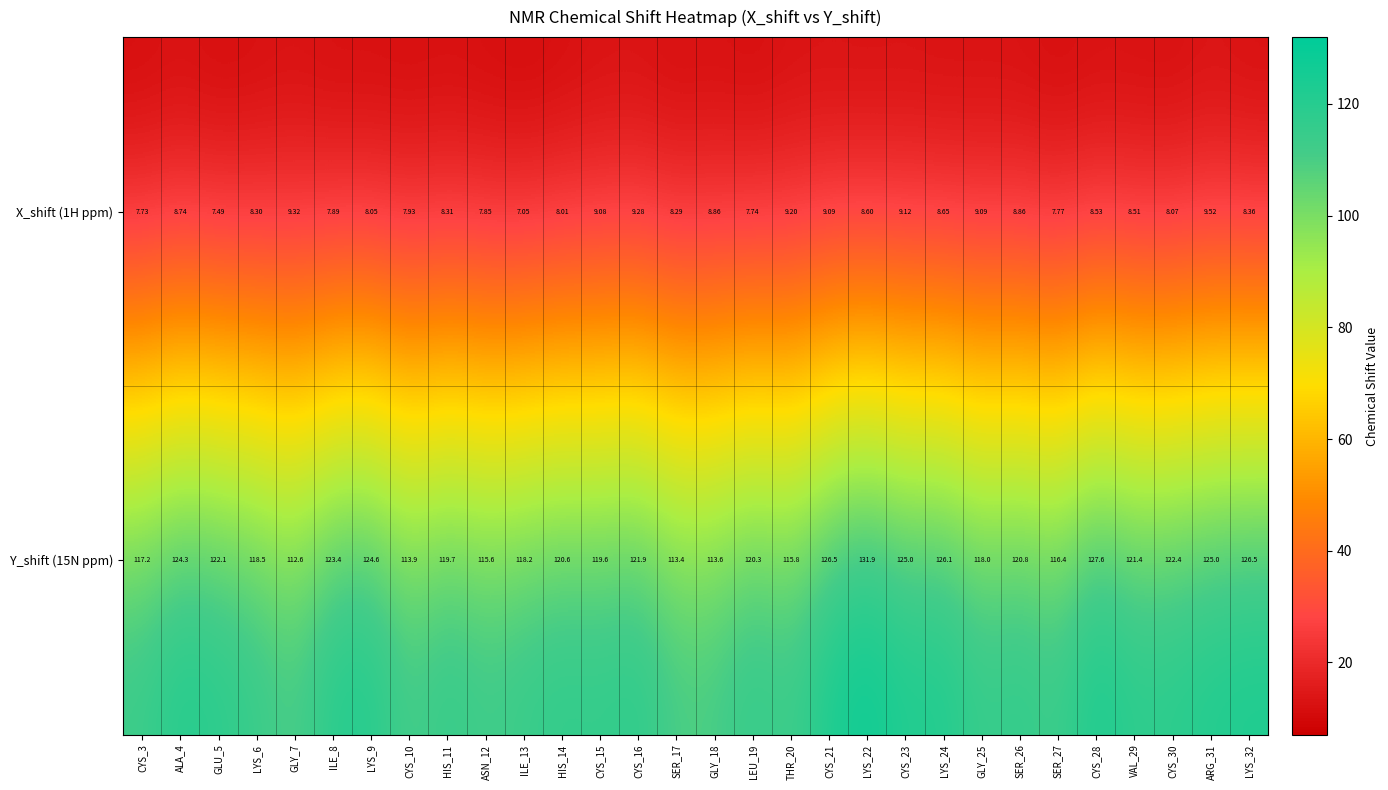

Is the value of Y_shift (15N ppm) at HIS_14 greater than the value of X_shift (1H ppm) at ALA_4?

Yes